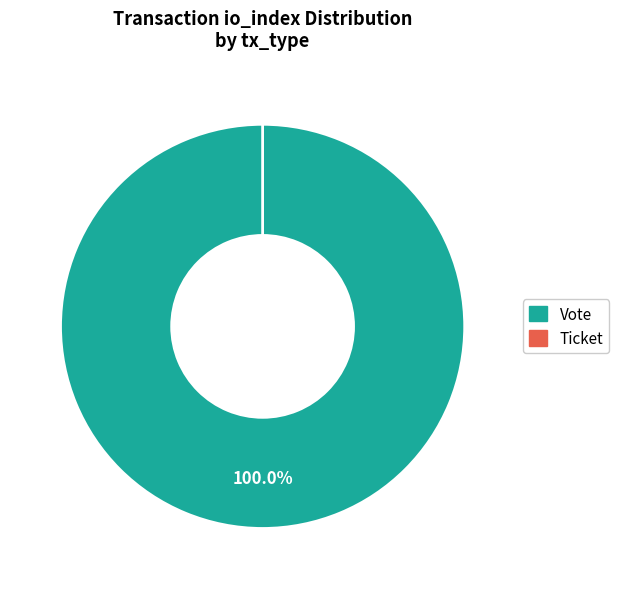

What is the majority slice?

Vote